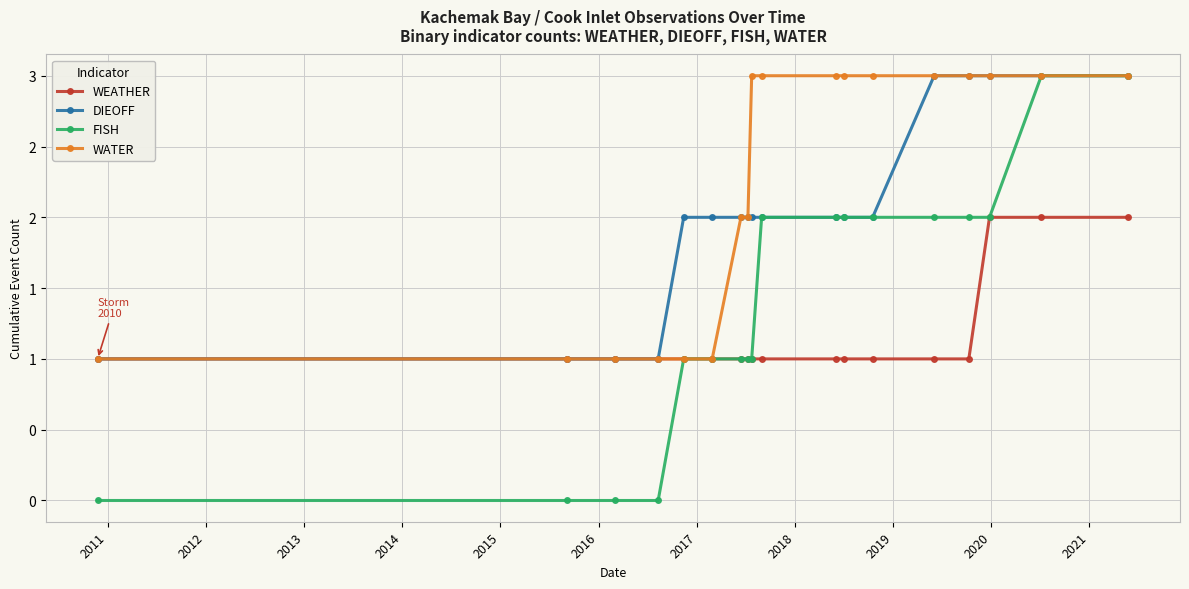

Is this an area chart (filled region under the line)?

No